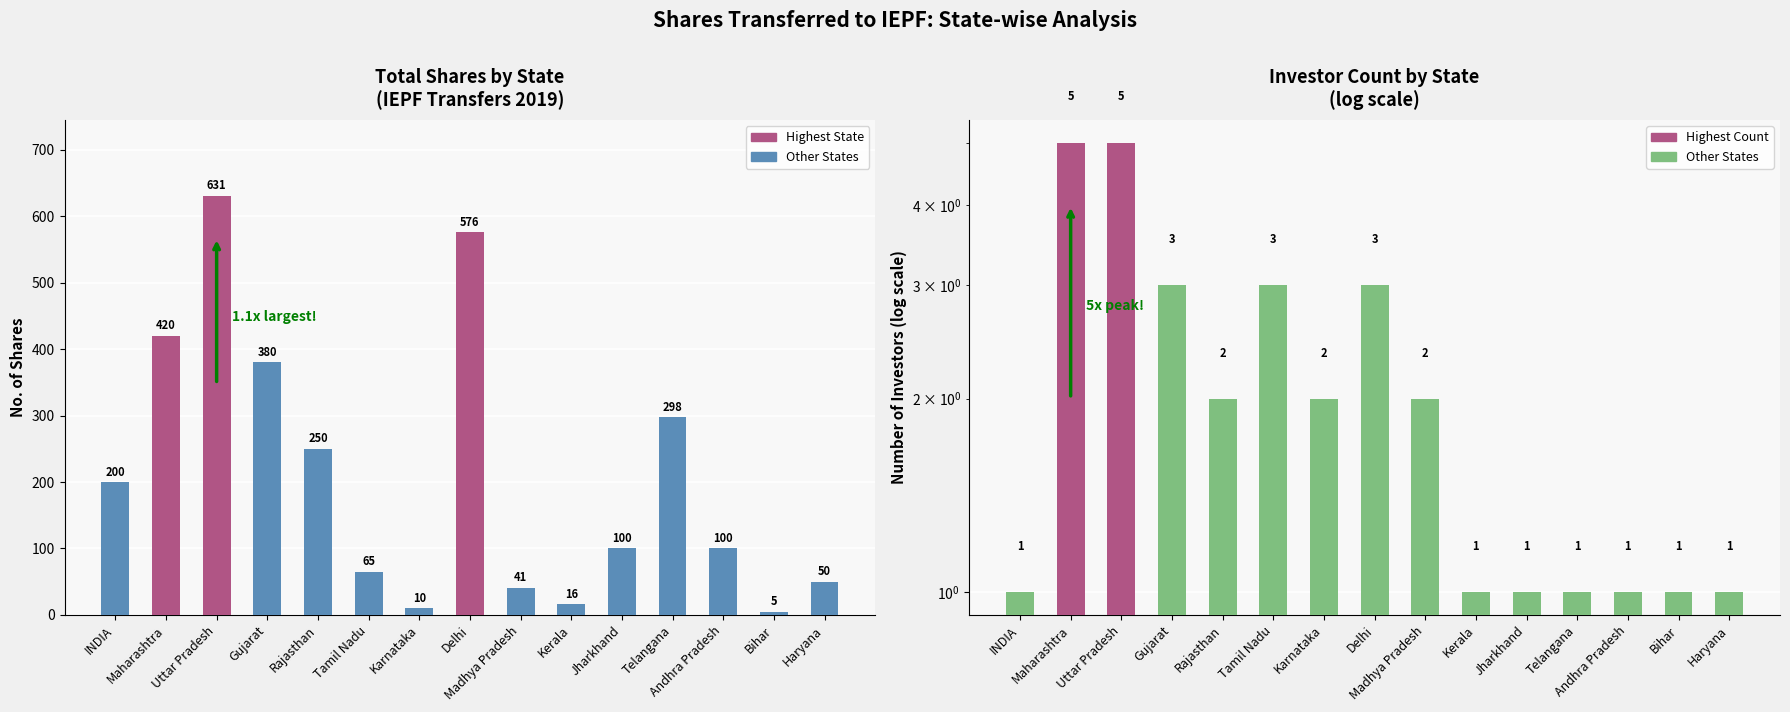

Where is Total Shares nearest to the value 318?

Telangana